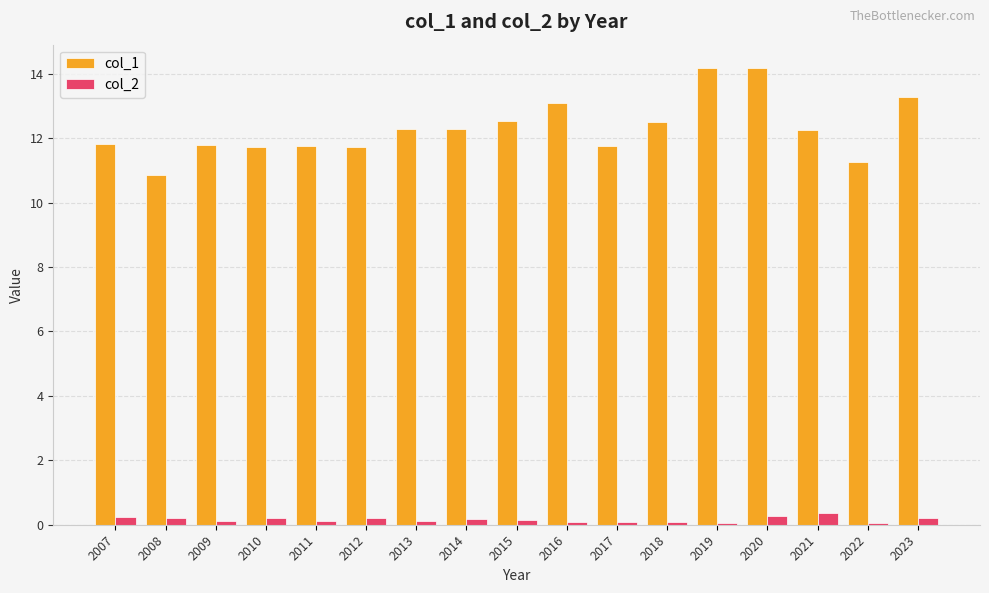

Are the bars grouped side by side (vs. stacked)?

Yes